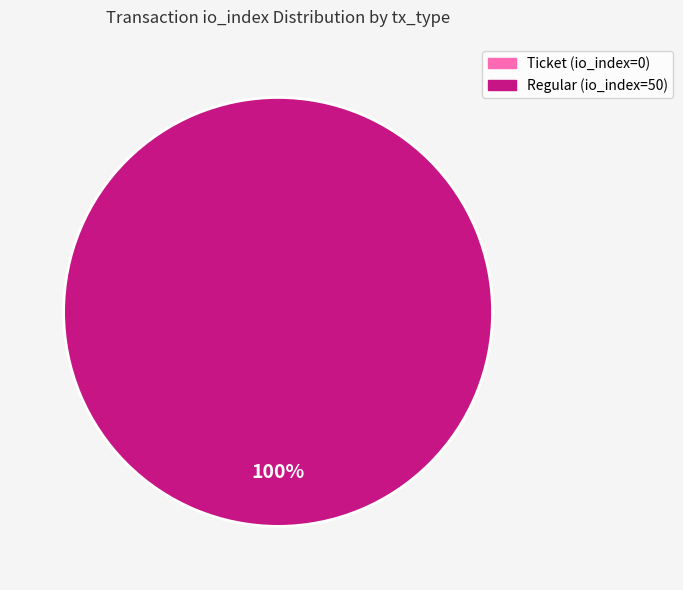

How many segments does this pie chart have?

2